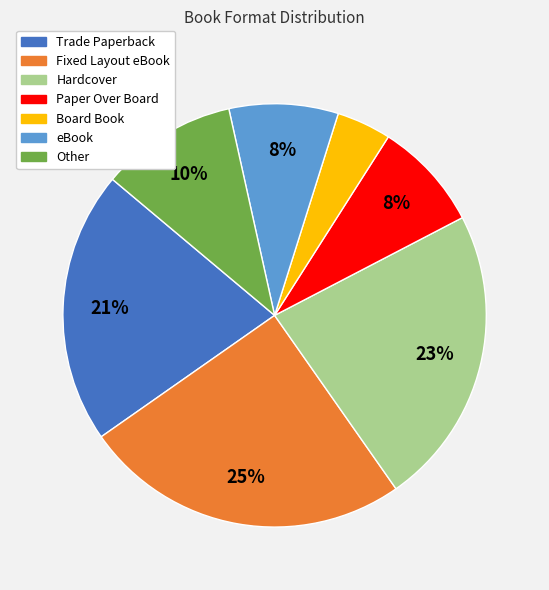

The eBook slice represents 8% of the pie. True or false?

True